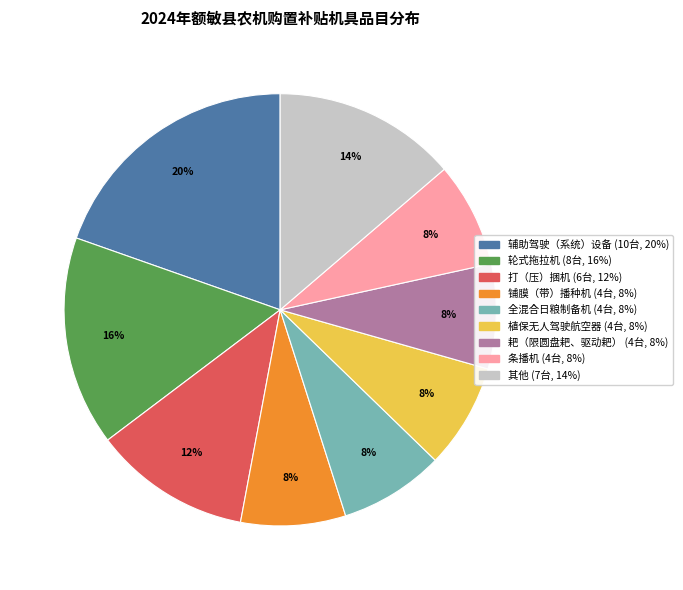

How many segments does this pie chart have?

9